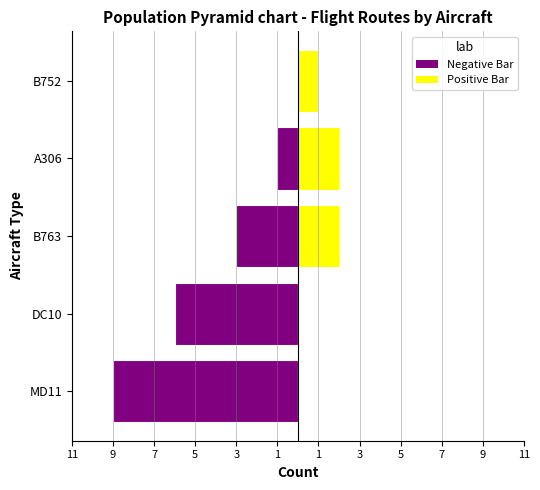

What is the sum of all Positive Bar values?

5